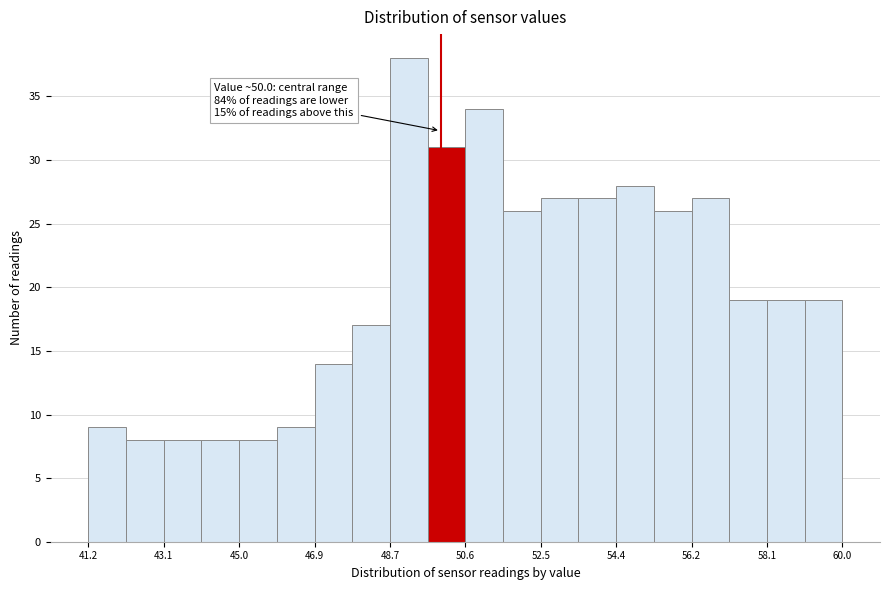

Over which range of the x-axis is the bar tallest?

48.8 to 49.6